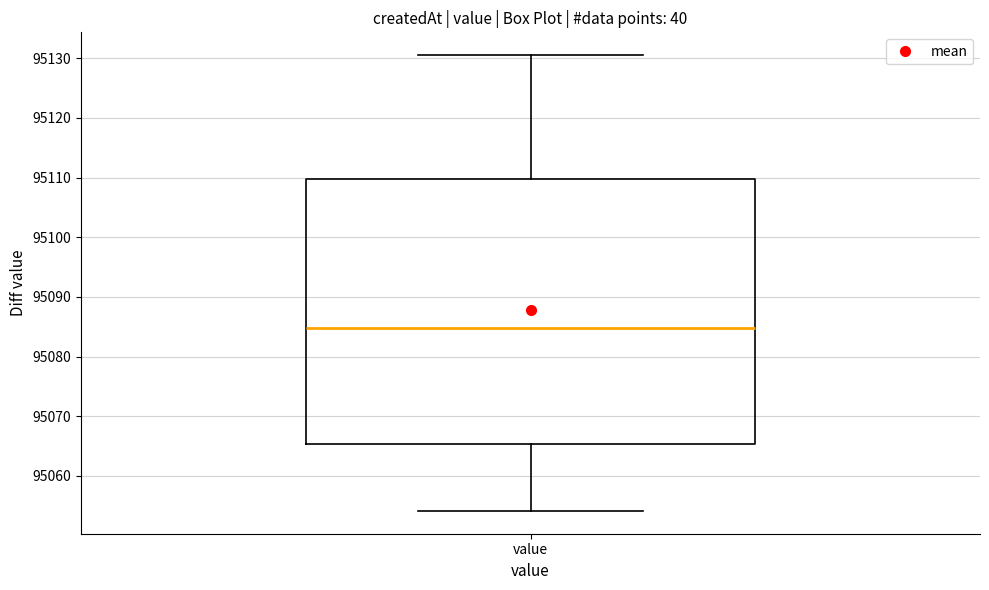

Where is the upper edge of the box for value on the y-axis? The values are not printed on the chart, so give them approximately, as read against the axis.

95110